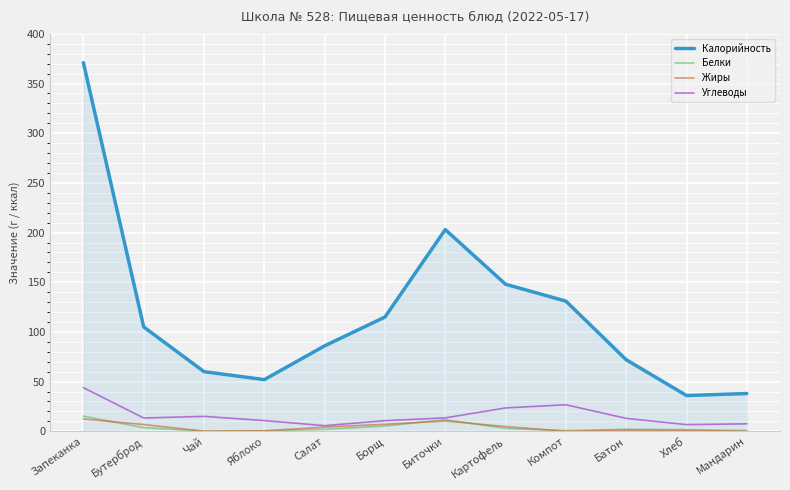

What are all the series names shown in the legend?

Калорийность, Белки, Жиры, Углеводы